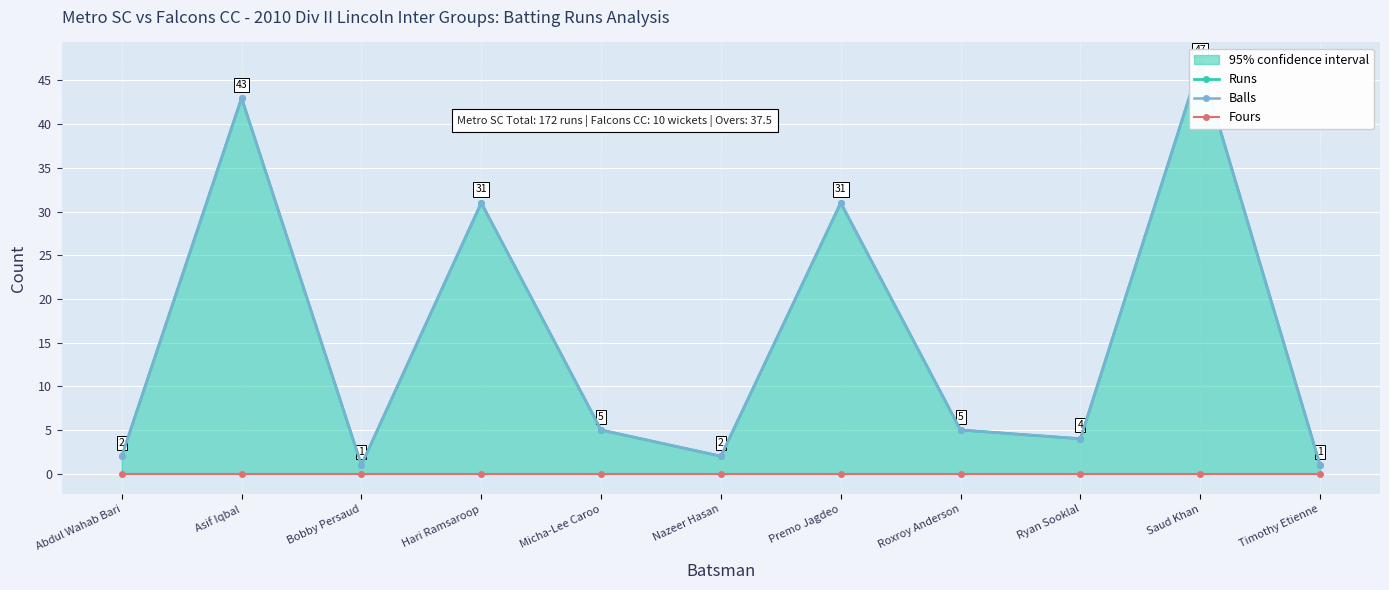

At which category is the sum across all series the highest?

Saud Khan